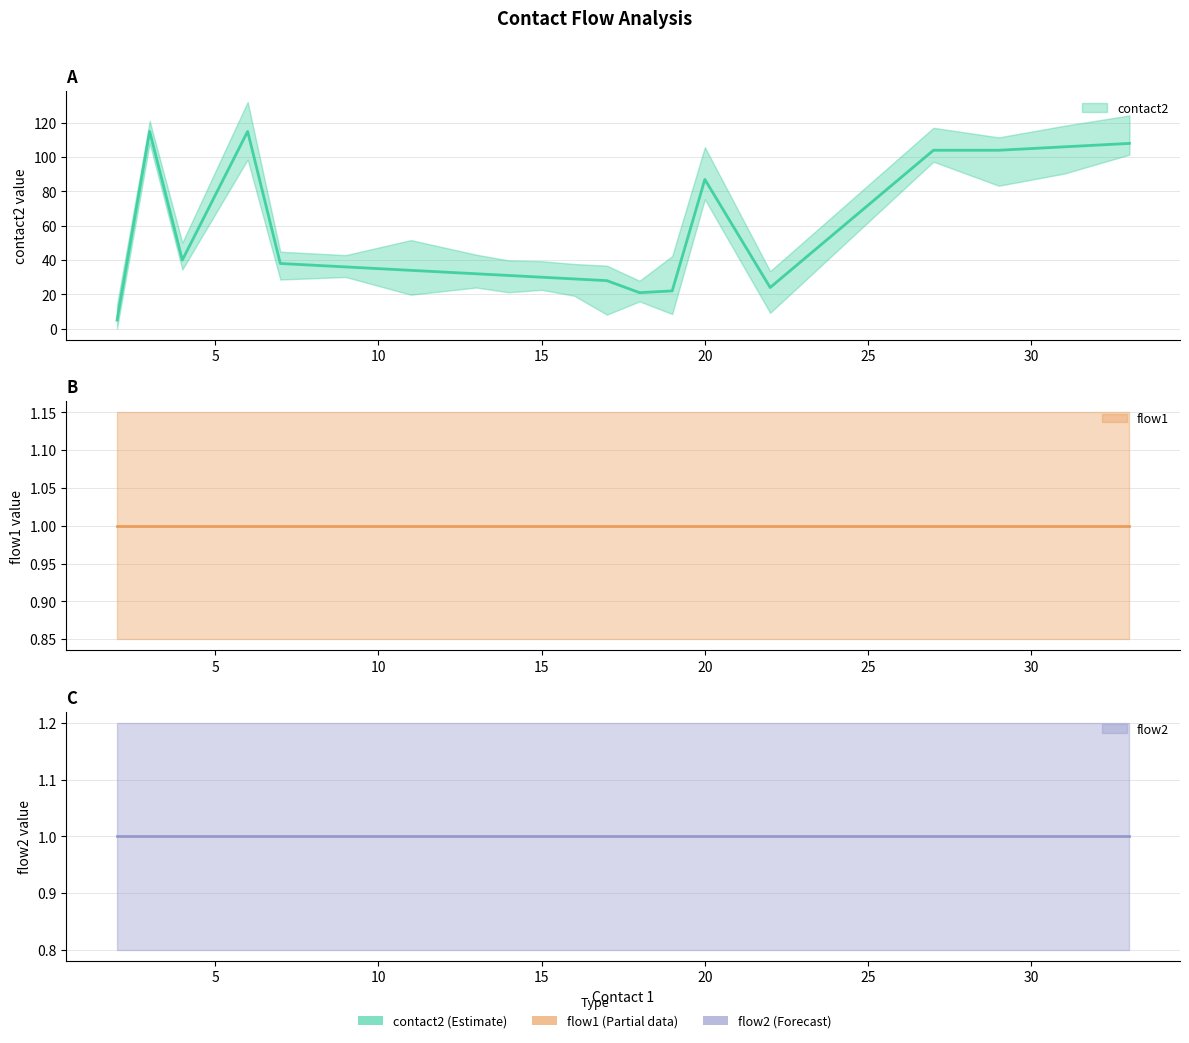

Is the value of contact2 at 6 greater than the value of flow2 at 22?

Yes